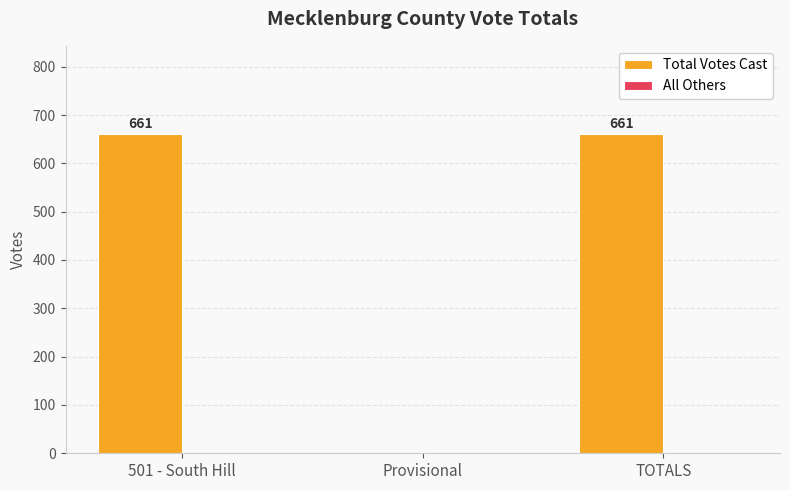

How many values are between 0 and 661?

3